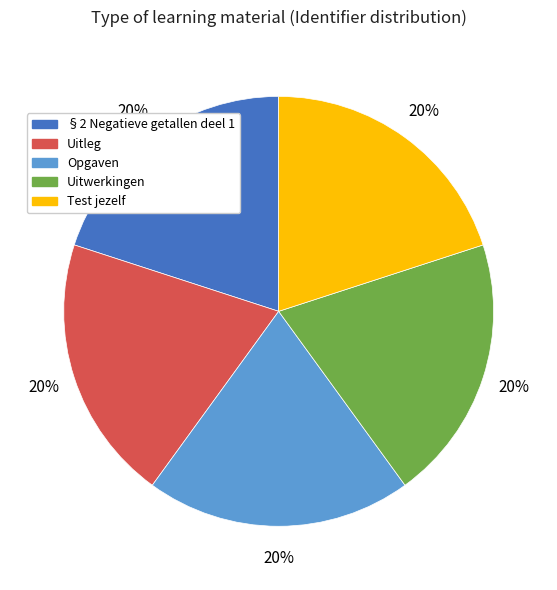

To the nearest percent, what is the average slice percentage?

20%